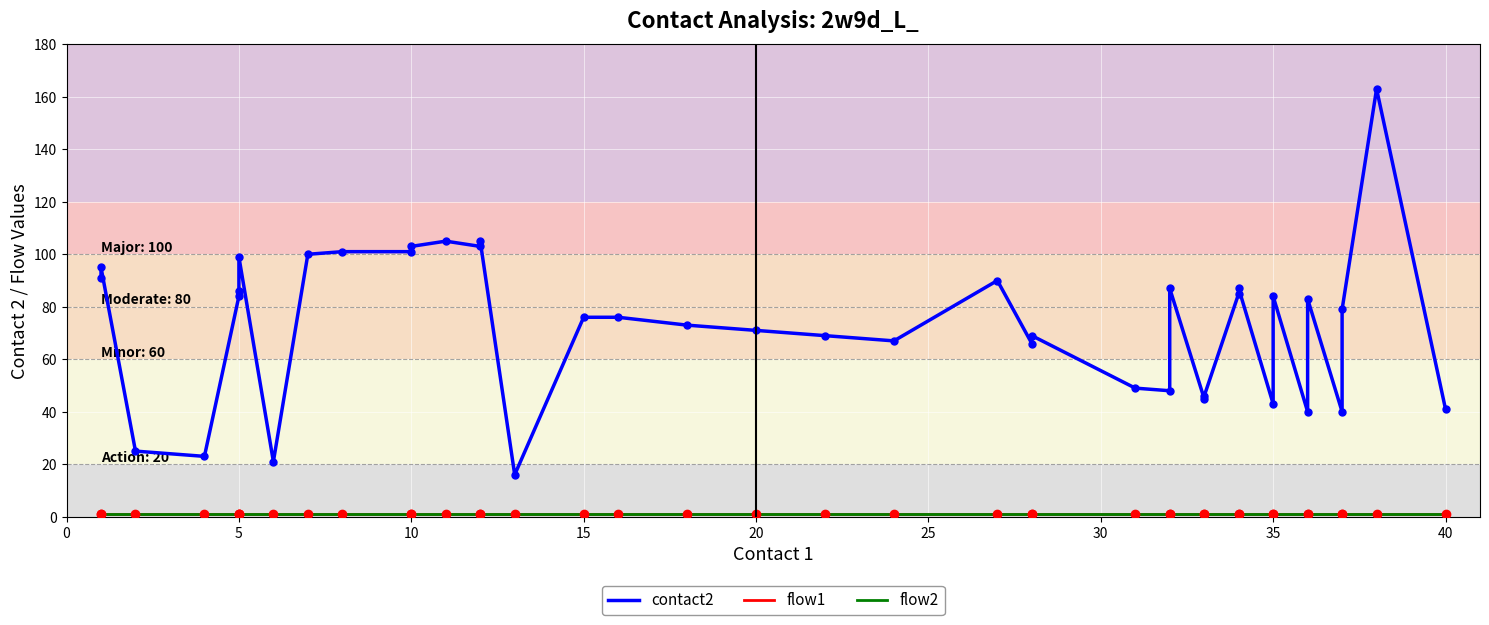

True or false: flow1 and contact2 cross at least once.

False